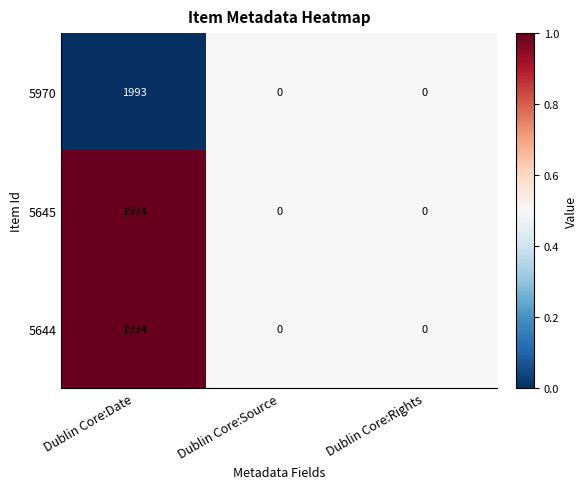

What is the maximum value shown in the chart?

1994